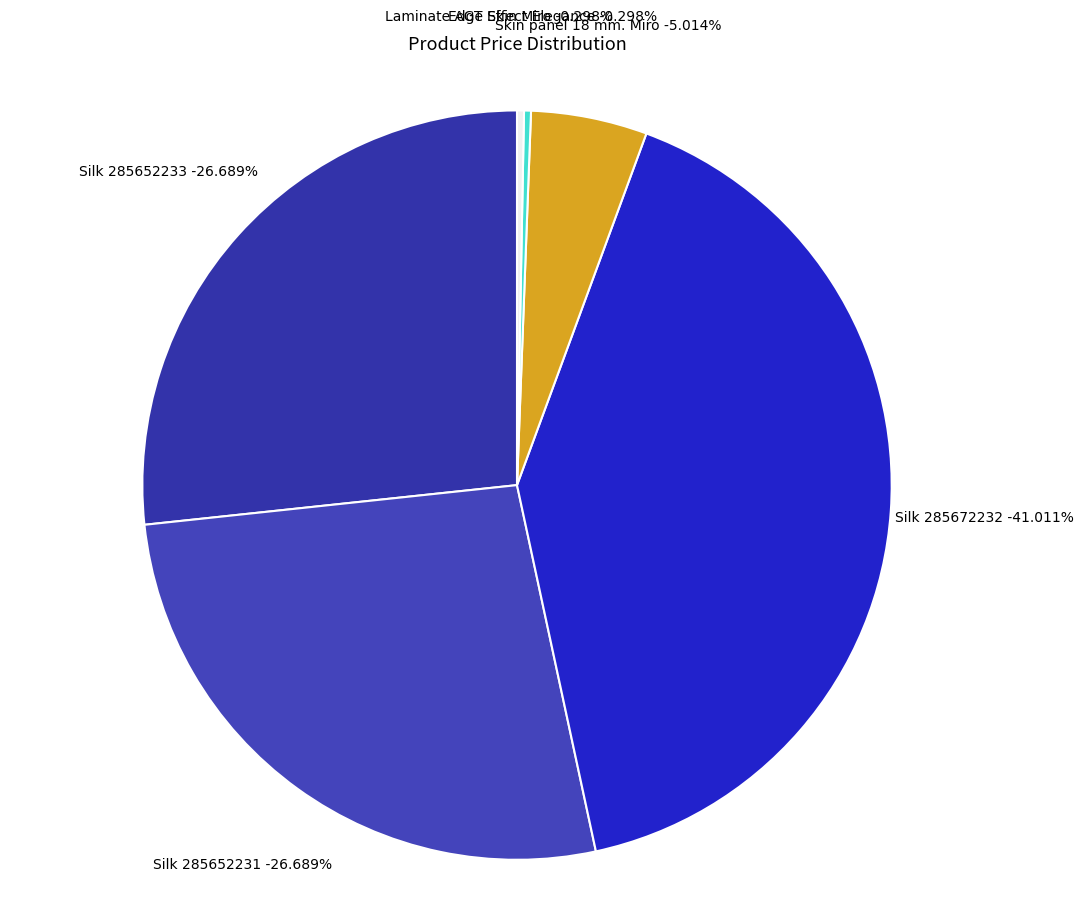

Do Laminate AGT Effect Elegance and Skin panel 18 mm. Miro together represent more than half of the pie?

No